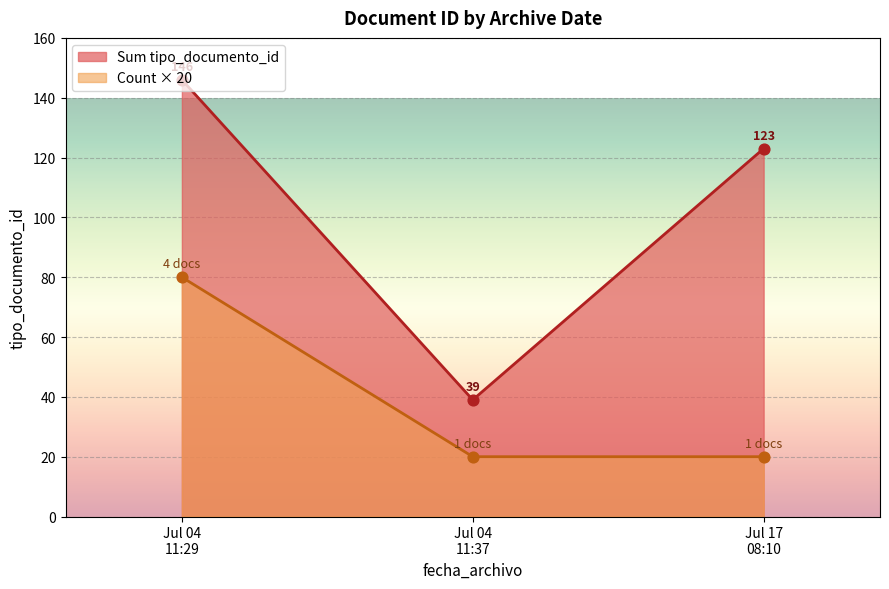

Between 2023-07-04 11:29:35 and 2023-07-04 11:29:35, which is larger?

2023-07-04 11:29:35